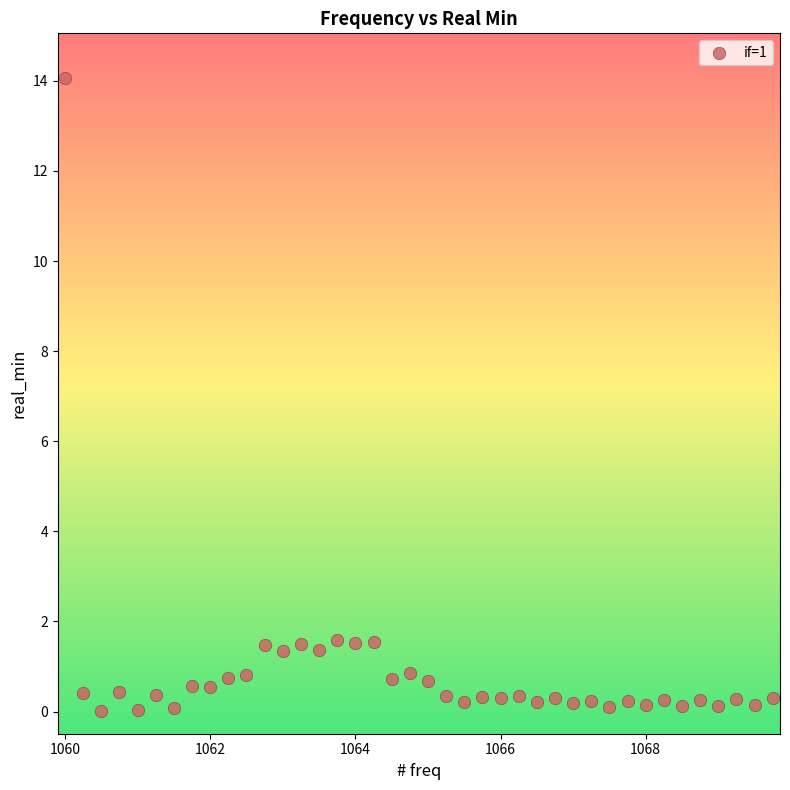

What is the range of Y values (max minus min)?

14.0